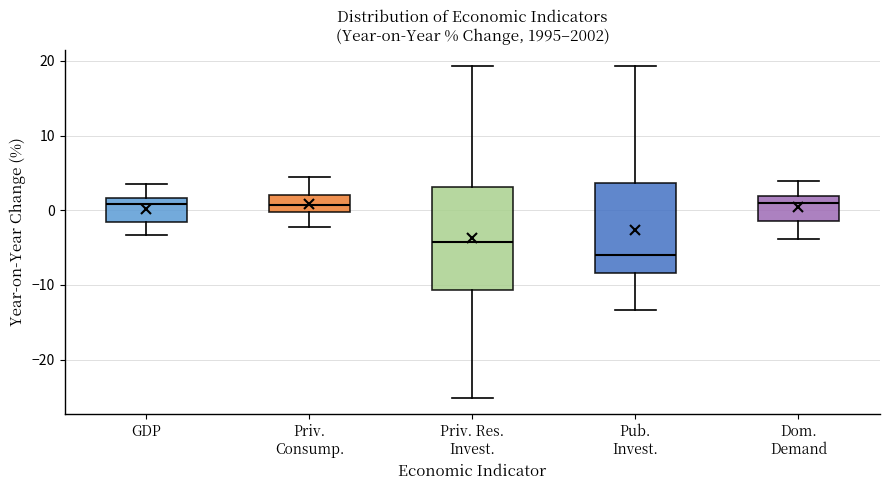

Reading left to right, read every box against the y-axis: the position of its median line, the range the box covers, and the ends of its whiskers. The values are not printed on the chart, so give them approximately, as read against the axis.

GDP: median 1, box -2 to 2, whiskers -3 to 4
Priv. Consump.: median 1, box 0 to 2, whiskers -2 to 5
Priv. Res. Invest.: median -4, box -11 to 3, whiskers -25 to 19
Pub. Invest.: median -6, box -8 to 4, whiskers -13 to 19
Dom. Demand: median 1, box -1 to 2, whiskers -4 to 4